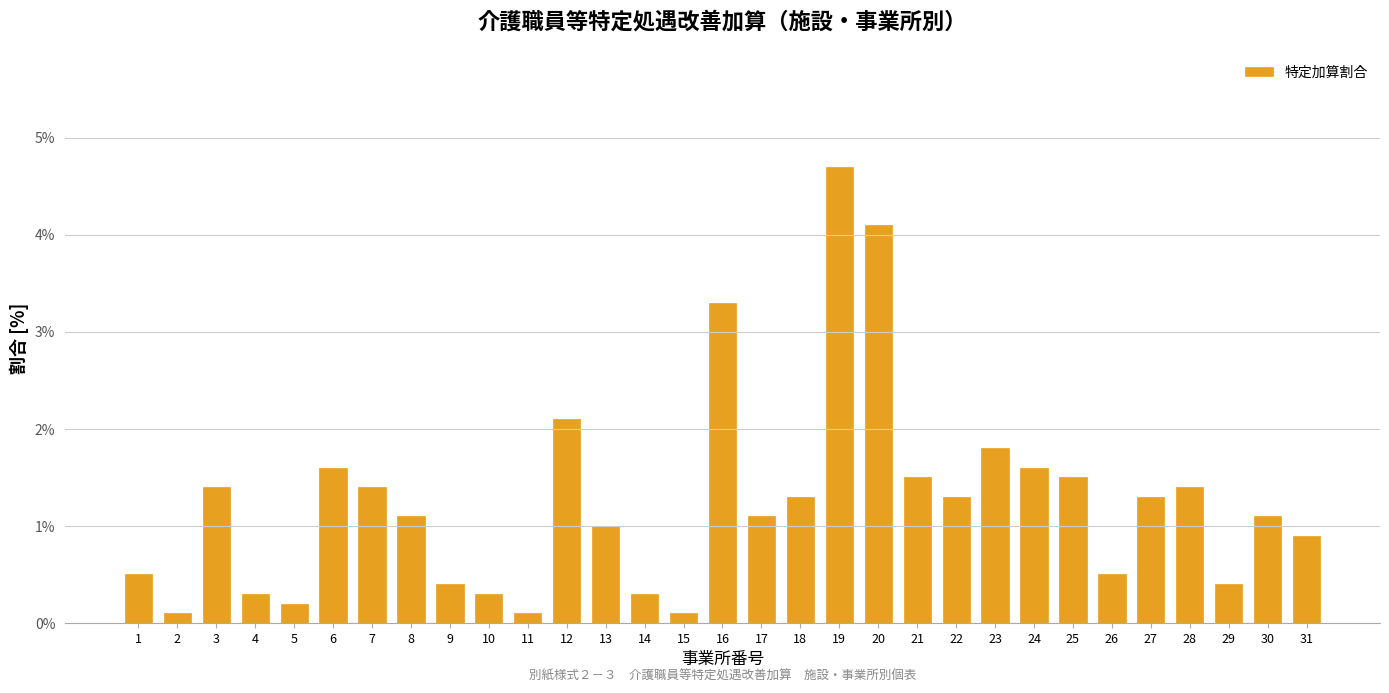

The value at 31 is 0.9. True or false?

True